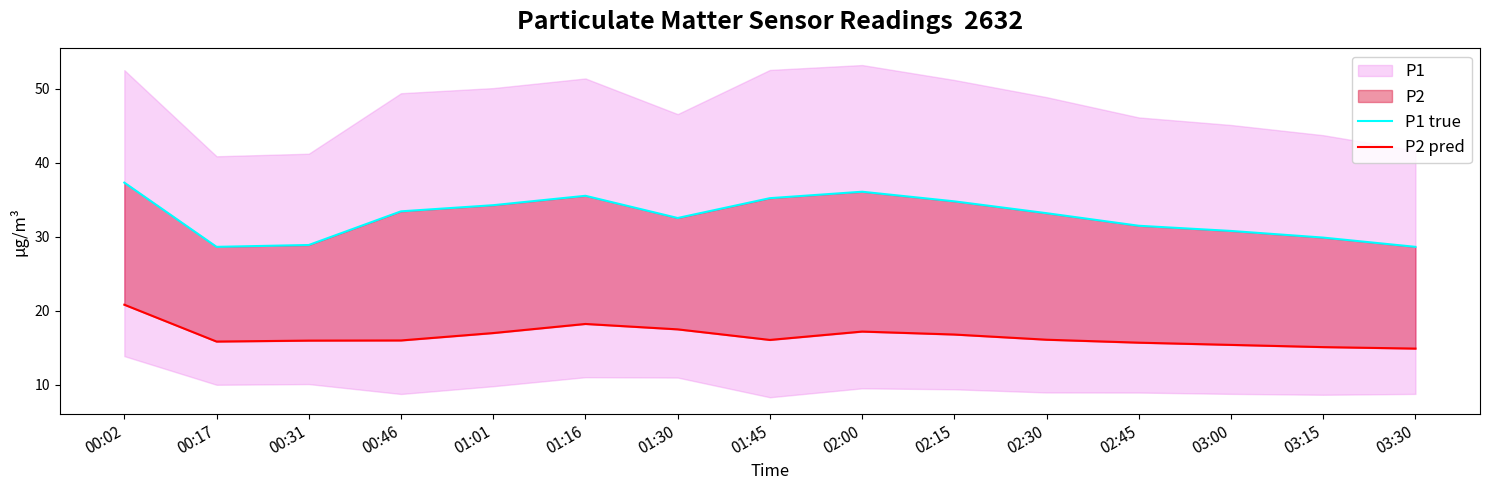

True or false: P1 true and P2 pred intersect in this chart.

False